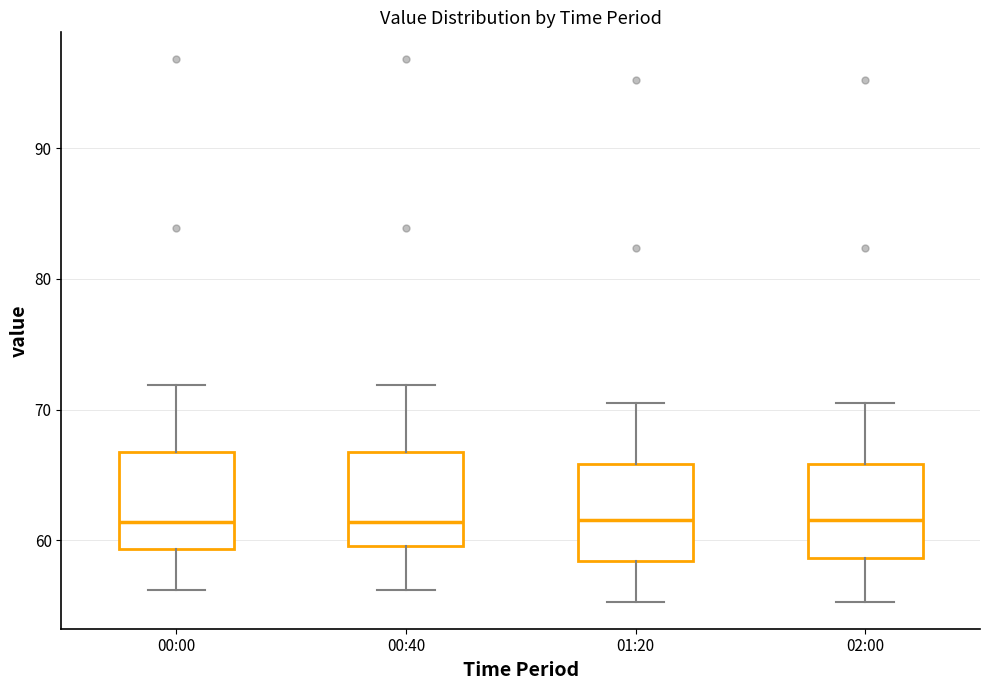

Where is the lower edge of the box for 01:20 on the y-axis? The values are not printed on the chart, so give them approximately, as read against the axis.

58